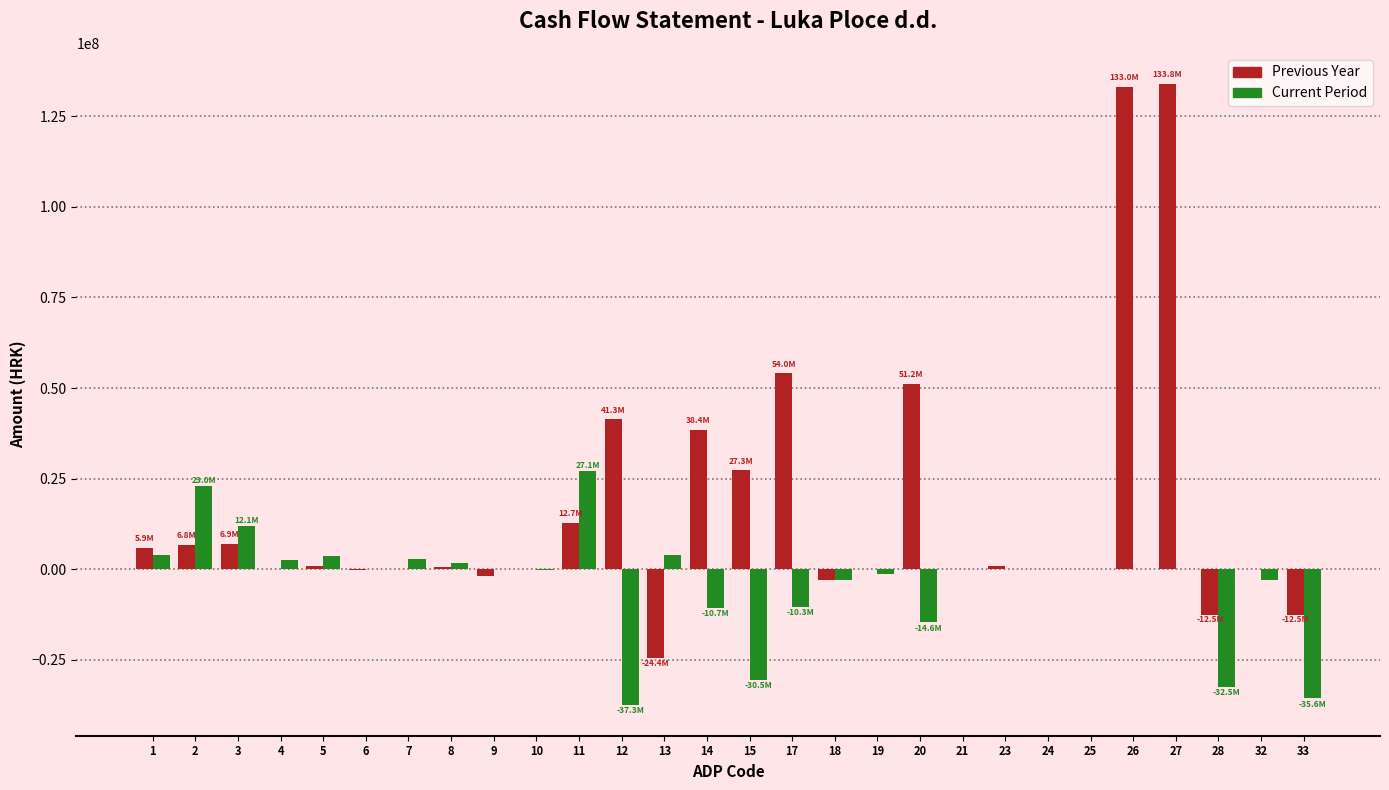

What is the maximum value for Current Period?

27080881